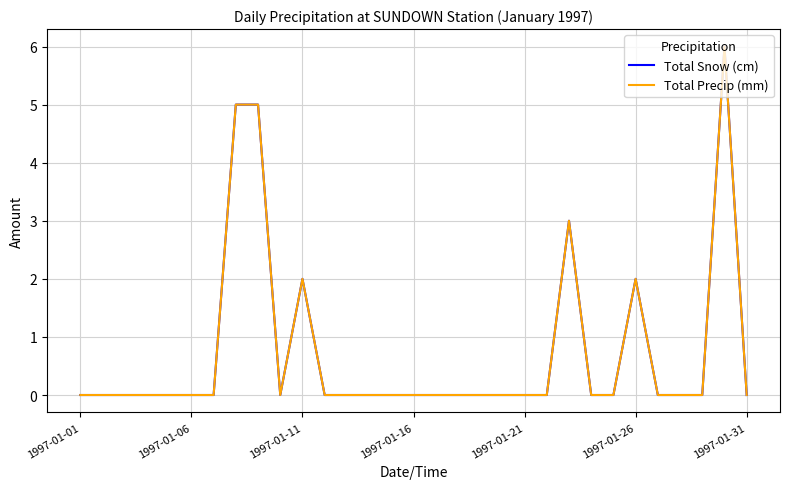

Is this an area chart (filled region under the line)?

No